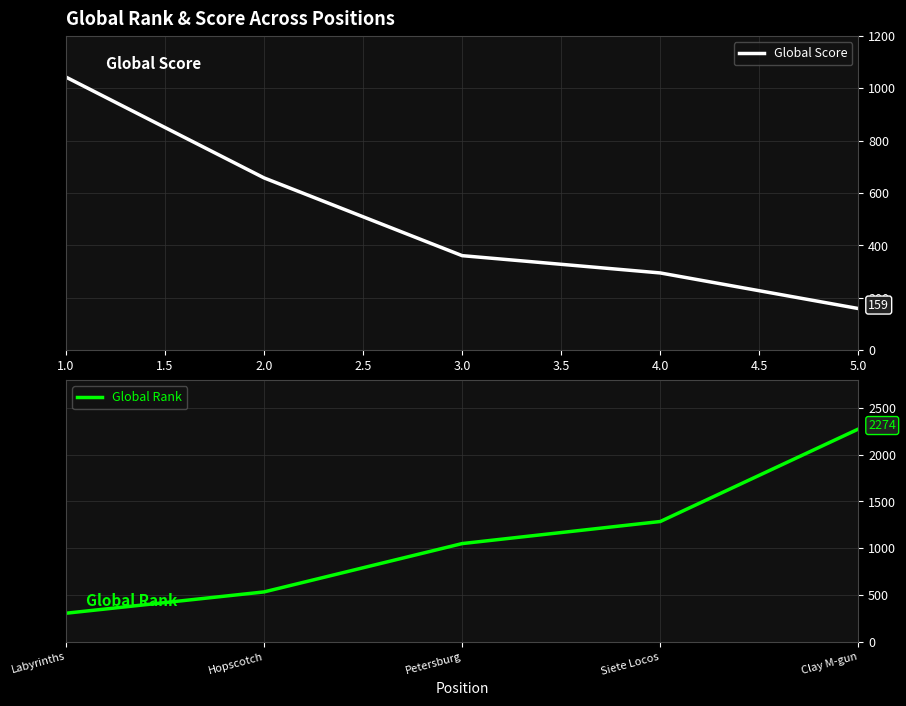

What is the average value of the Global Rank series?

1089